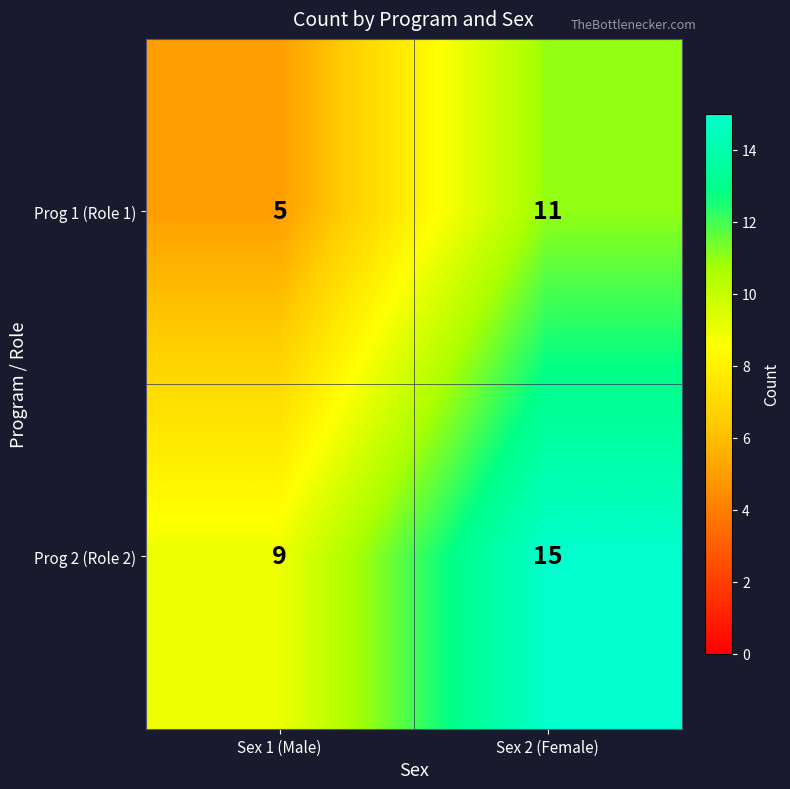

List the series in order of their peak value, lowest first.

Prog 1 (Role 1), Prog 2 (Role 2)